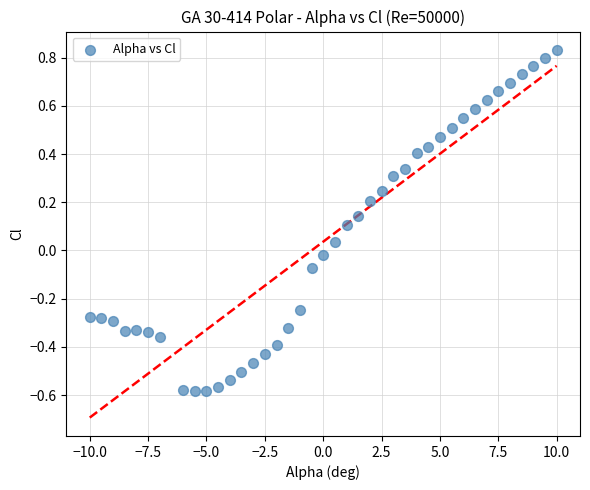

What is the range of Y values (max minus min)?

1.4